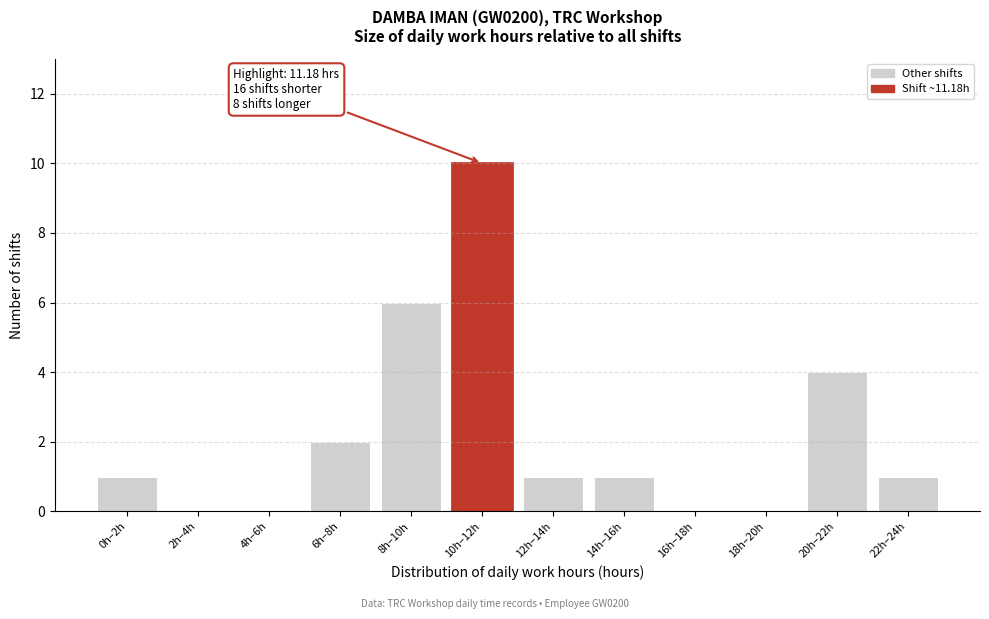

Reading right to left, list all the values displayed in this chart.

22h–24h=1	20h–22h=4	18h–20h=0	16h–18h=0	14h–16h=1	12h–14h=1	10h–12h=10	8h–10h=6	6h–8h=2	4h–6h=0	2h–4h=0	0h–2h=1